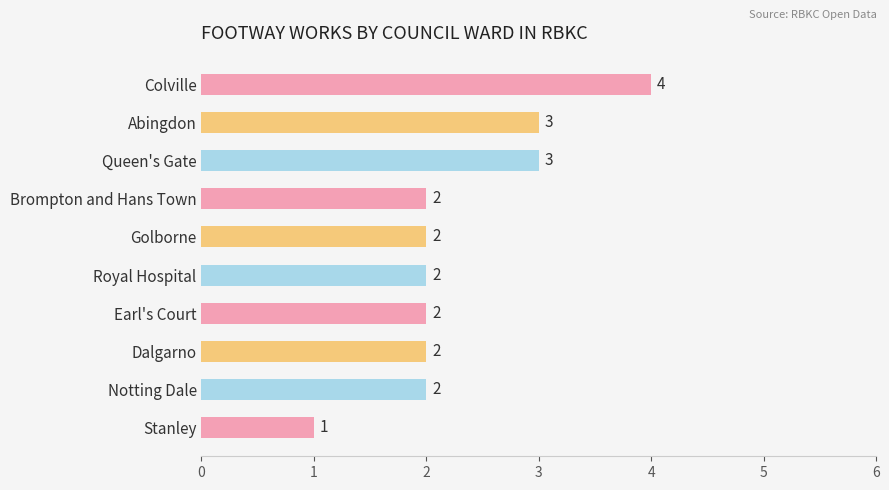

The value at Royal Hospital is 3. True or false?

False